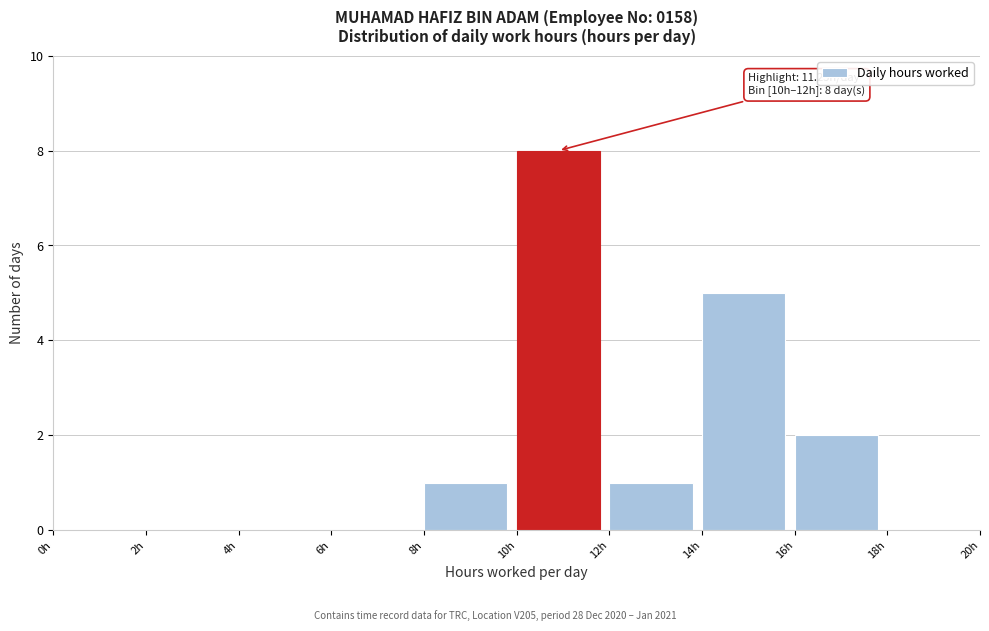

Over which range of the x-axis is the bar tallest?

10 to 12